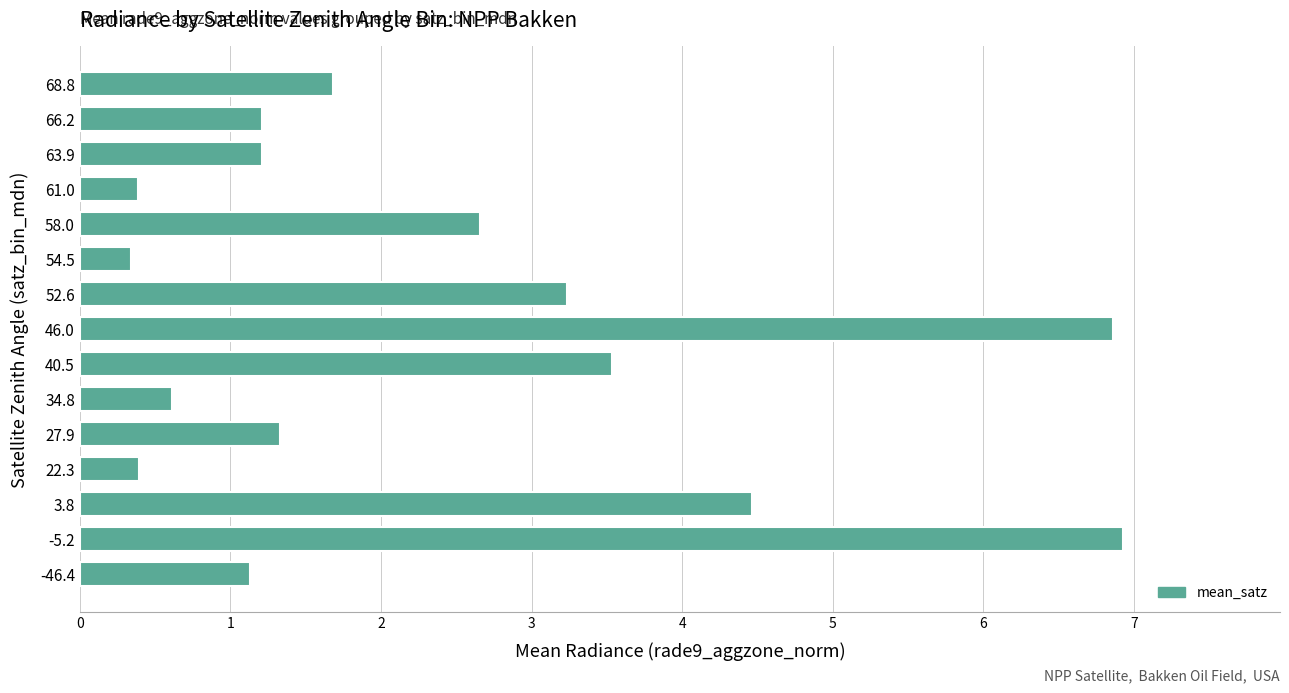

Reading top to bottom, transcribe all the data shown in this chart.

68.8=1.7	66.2=1.2	63.9=1.2	61.0=0.4	58.0=2.7	54.5=0.3	52.6=3.2	46.0=6.9	40.5=3.5	34.8=0.6	27.9=1.3	22.3=0.4	3.8=4.5	-5.2=6.9	-46.4=1.1